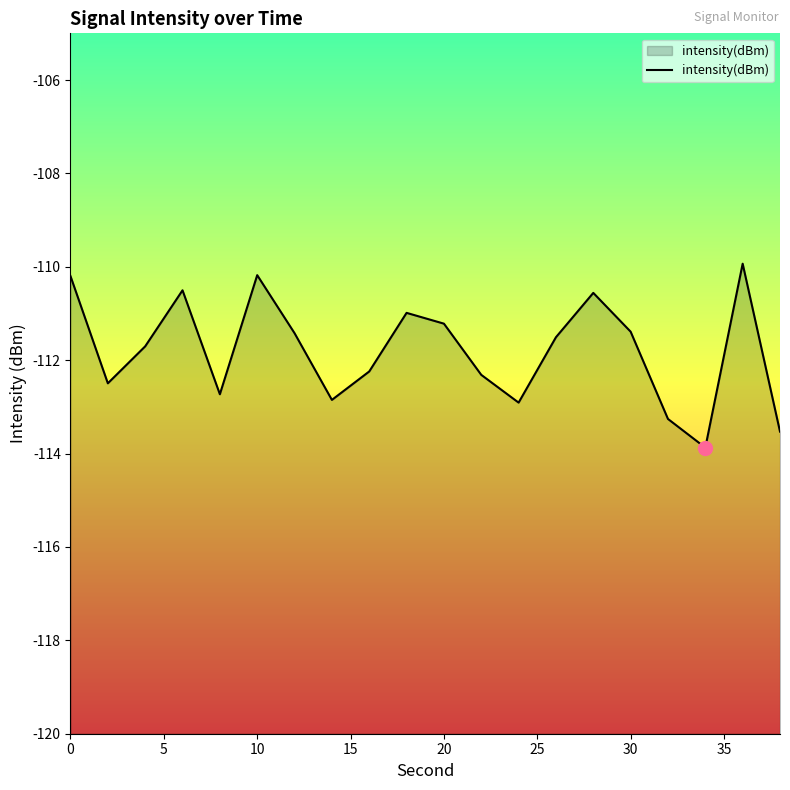

Reading left to right, extract all data points from this chart.

-110.2	-112.5	-111.7	-110.5	-112.7	-110.2	-111.4	-112.9	-112.2	-111.0	-111.2	-112.3	-112.9	-111.5	-110.6	-111.4	-113.3	-113.9	-109.9	-113.5